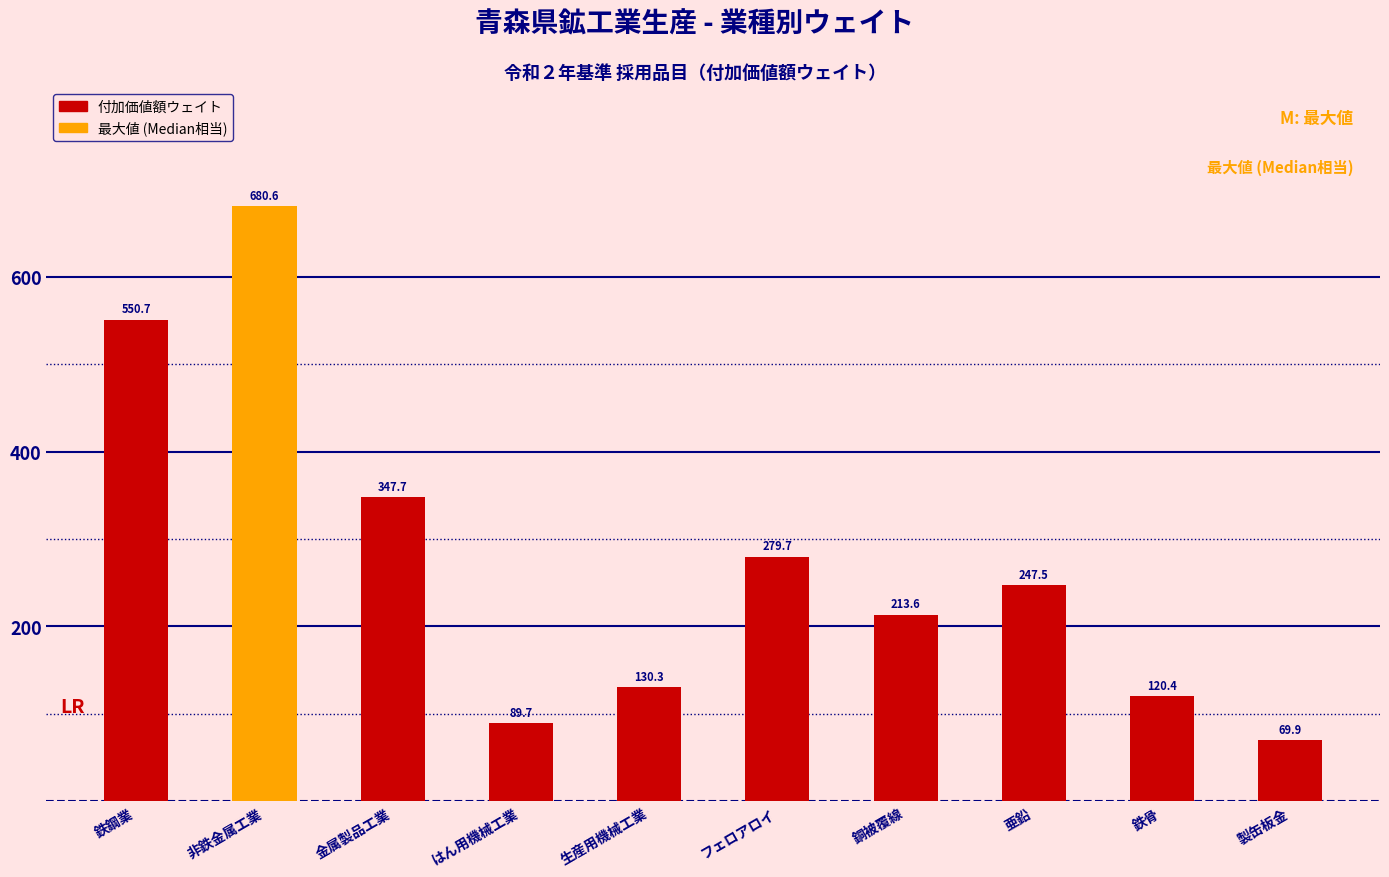

What is the smallest value displayed?

69.9